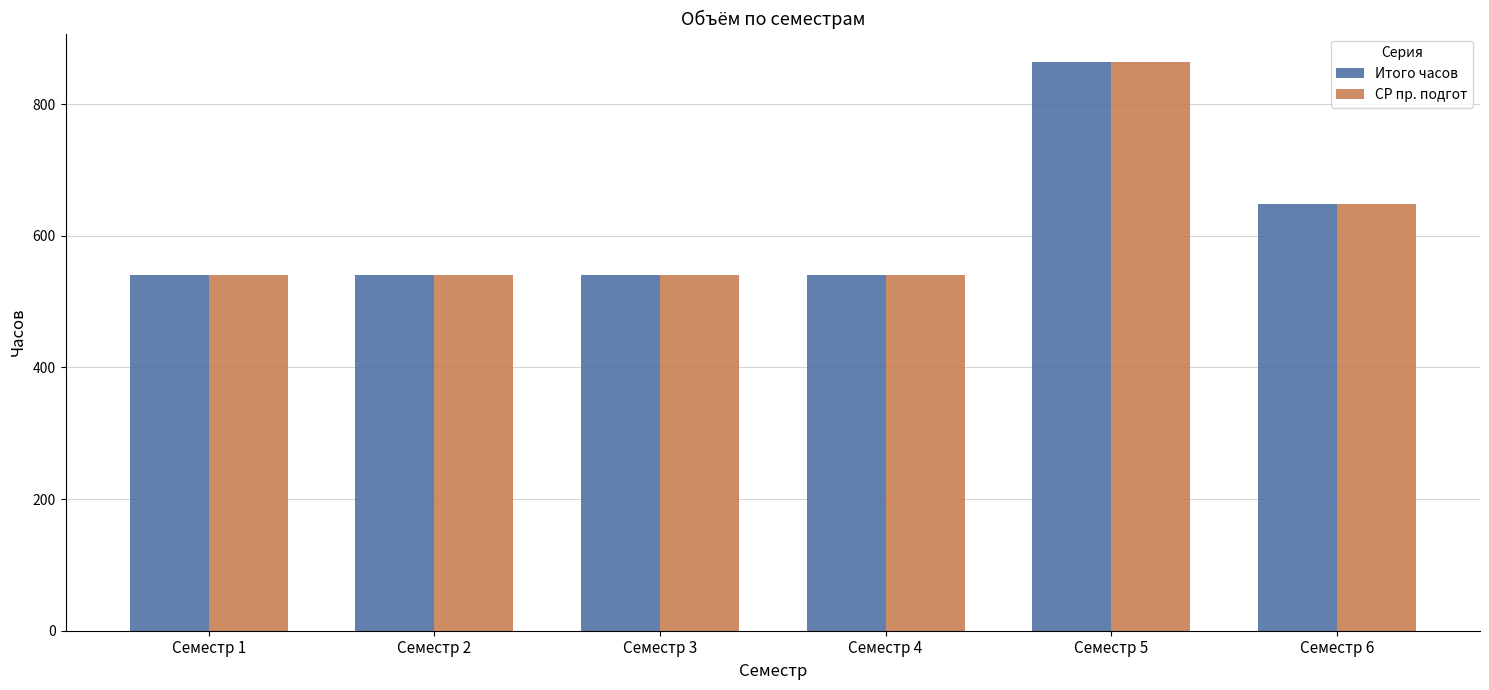

What are all the series names shown in the legend?

Итого часов, СР пр. подгот